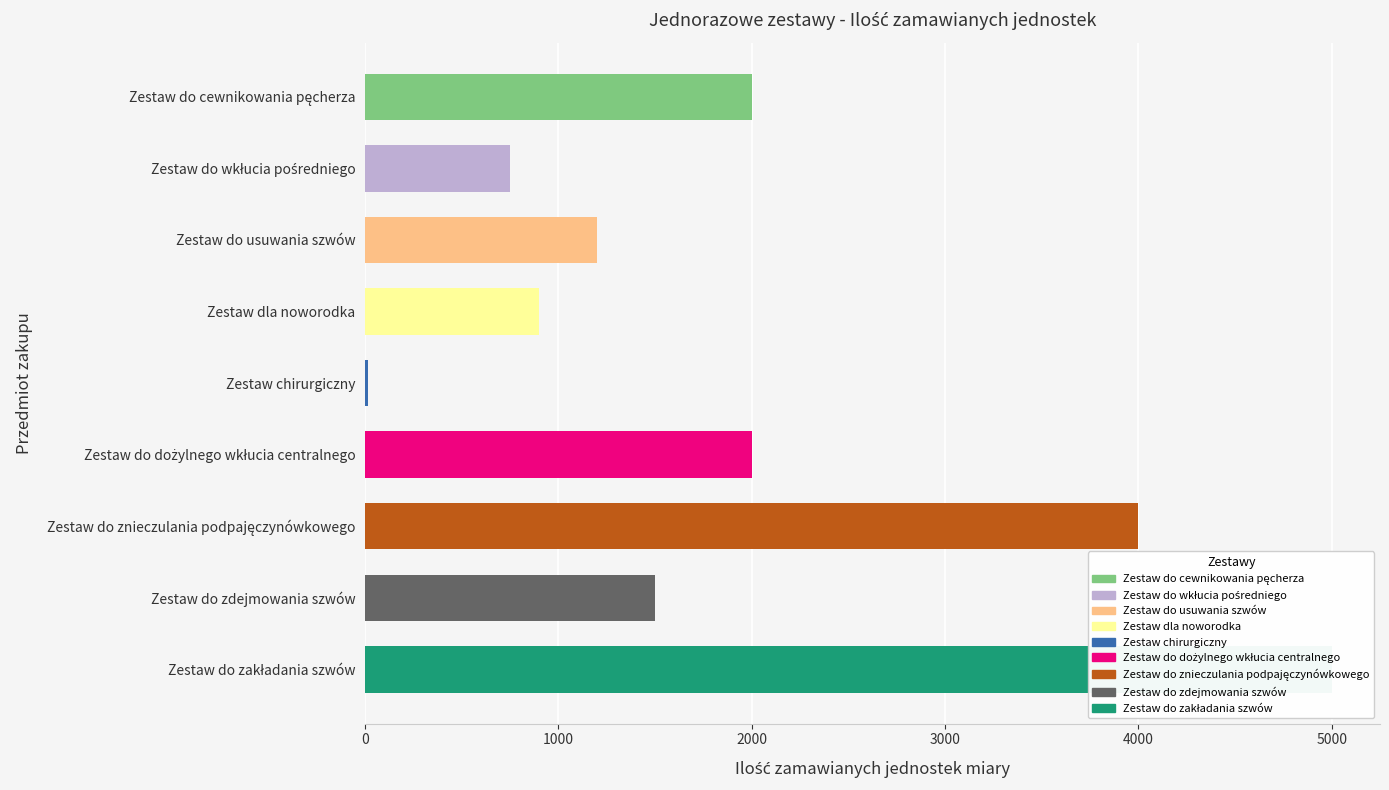

The chart shows a value of 1500 at Zestaw do zdejmowania szwów. True or false?

True